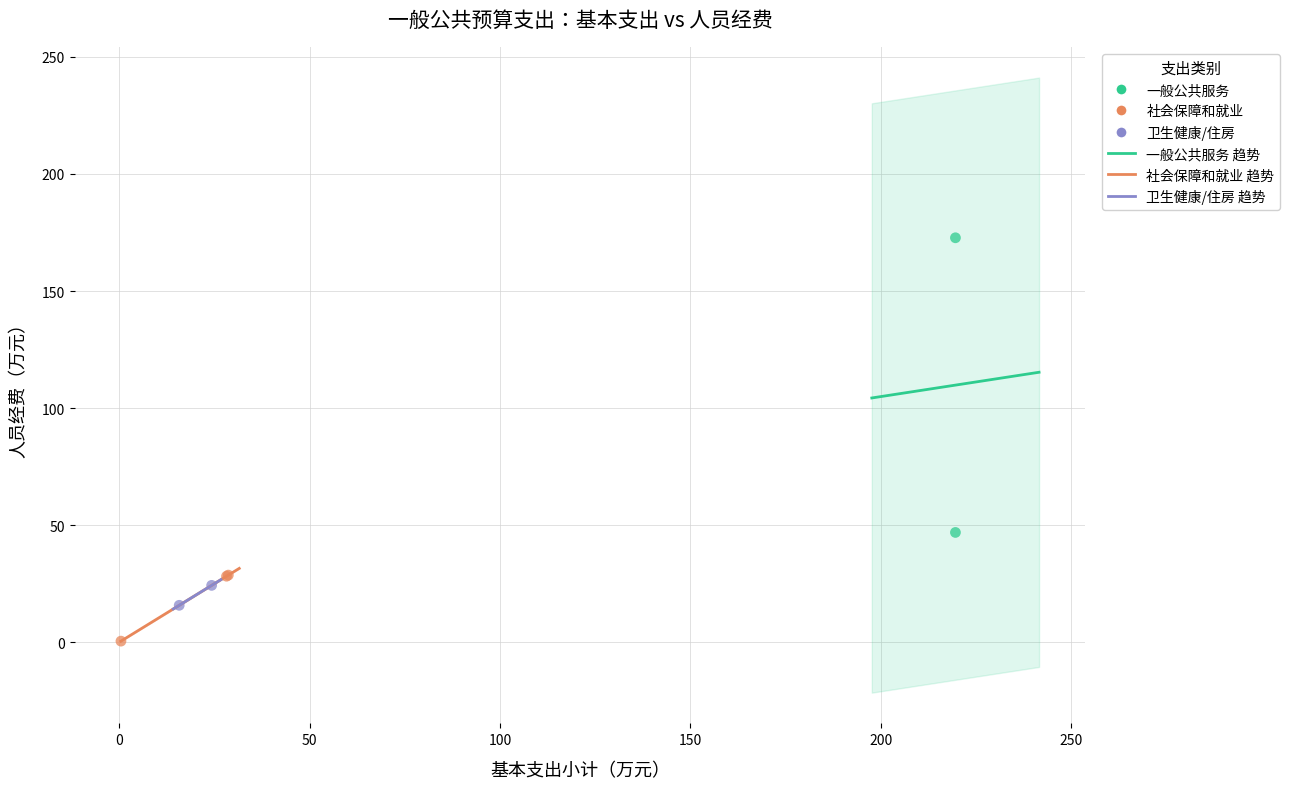

Which series contains the lowest Y value?

社会保障和就业